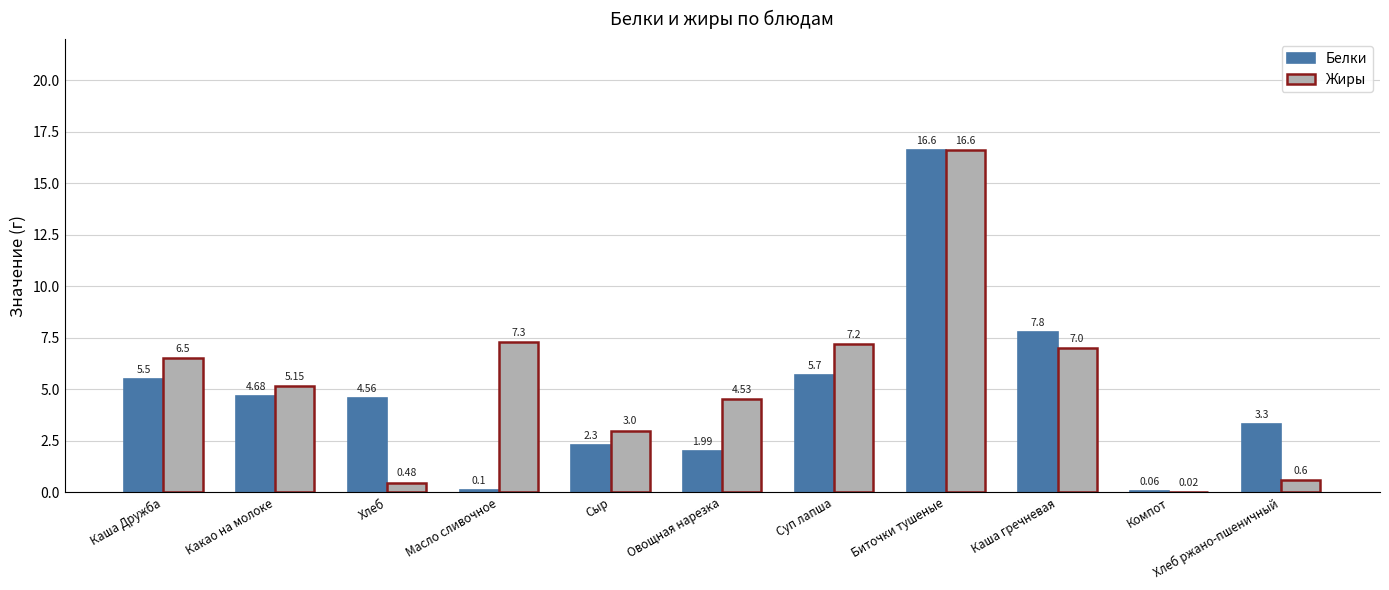

Is it true that Жиры equals 3.6 at Какао на молоке?

False